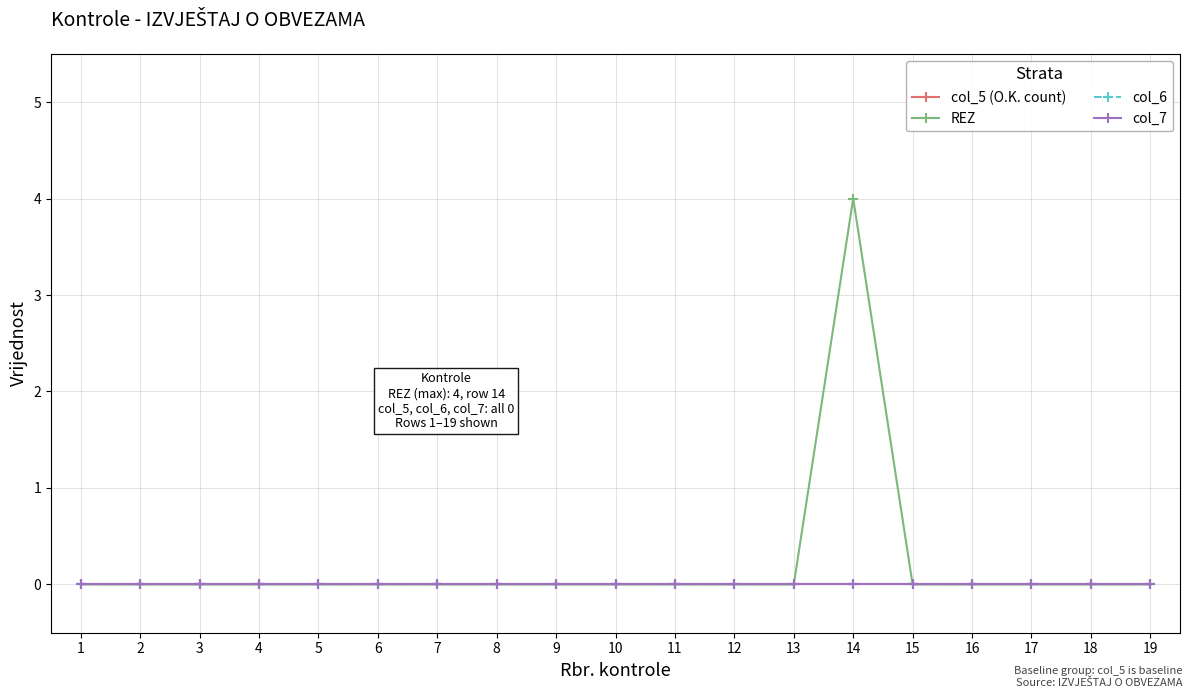

What is the difference between the maximum and minimum values in the REZ series?

4